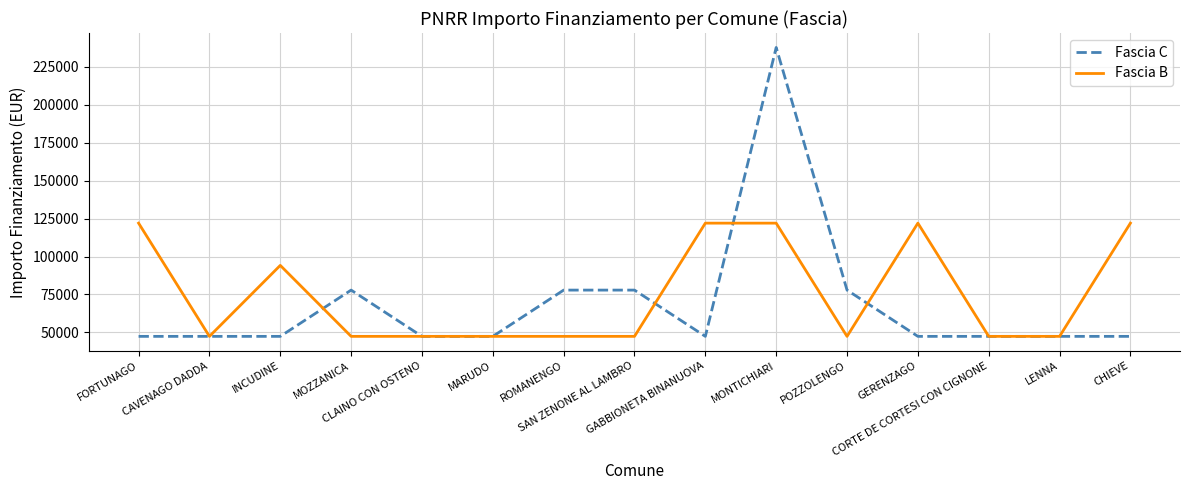

What is the difference between the maximum and minimum values in the Fascia B series?

74565